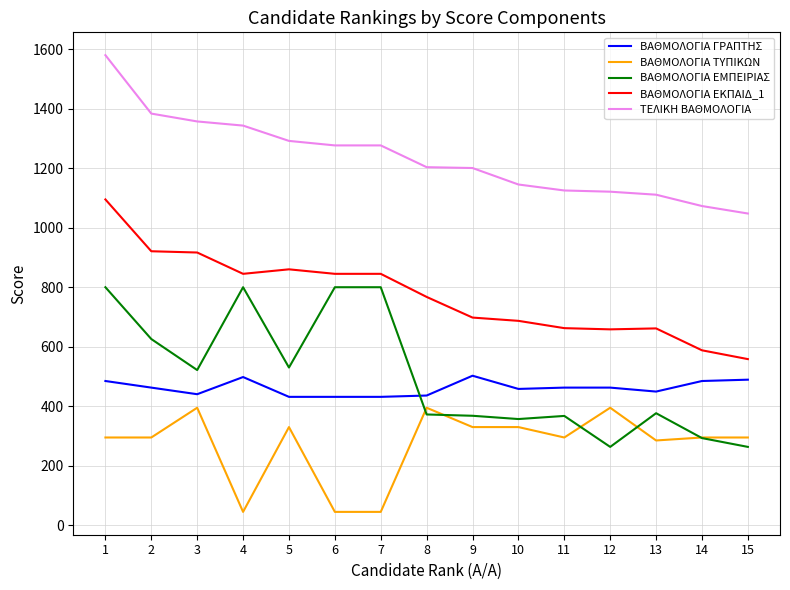

List the series in order of their peak value, highest first.

ΤΕΛΙΚΗ ΒΑΘΜΟΛΟΓΙΑ, ΒΑΘΜΟΛΟΓΙΑ ΕΚΠΑΙΔ_1, ΒΑΘΜΟΛΟΓΙΑ ΕΜΠΕΙΡΙΑΣ, ΒΑΘΜΟΛΟΓΙΑ ΓΡΑΠΤΗΣ, ΒΑΘΜΟΛΟΓΙΑ ΤΥΠΙΚΩΝ